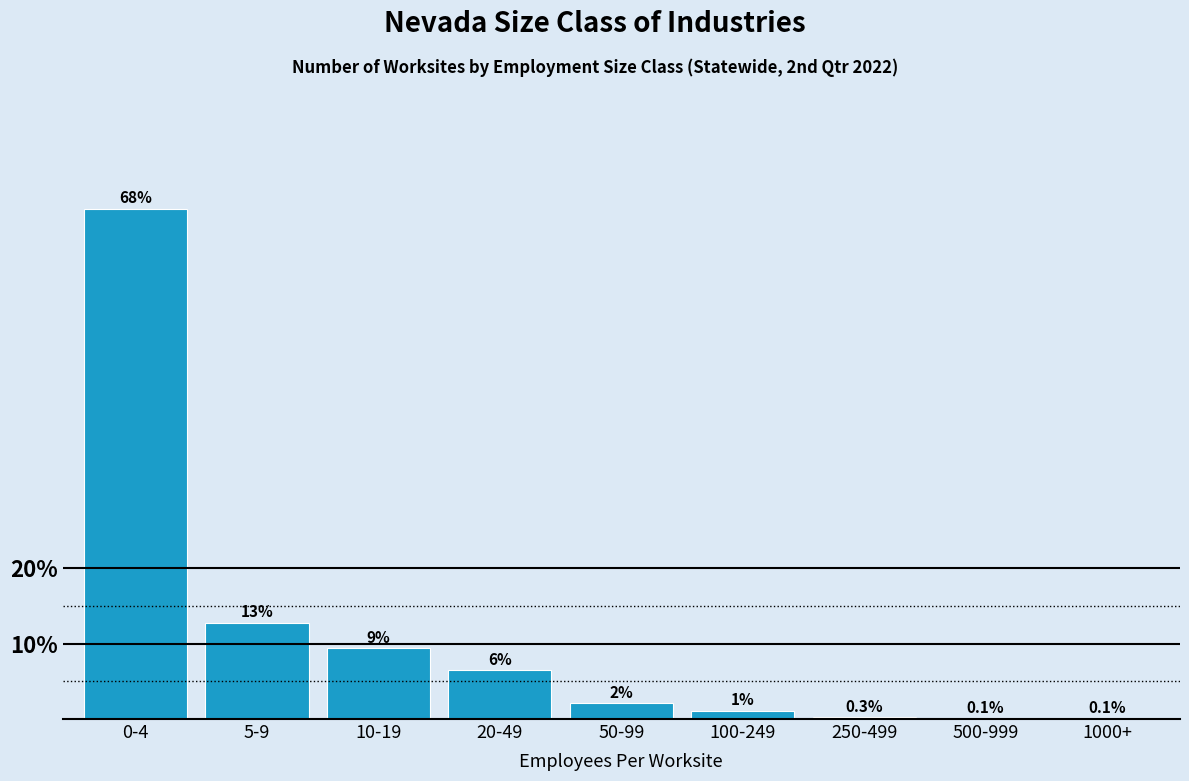

Are the bars horizontal?

No